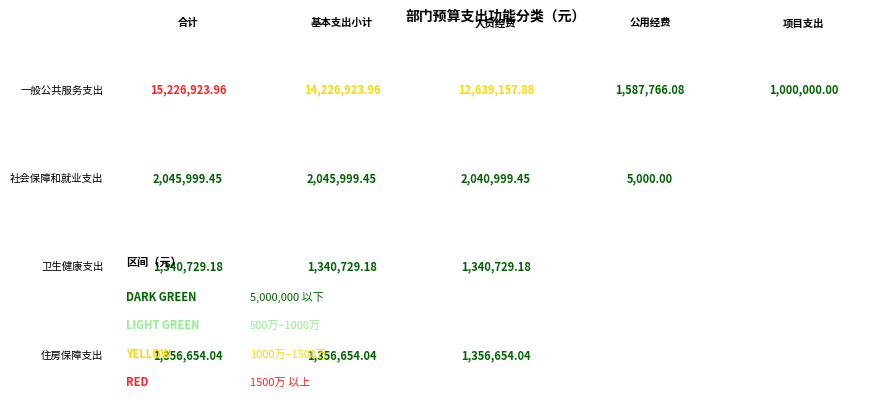

What is the sum of all 一般公共服务支出 values?

44680771.9